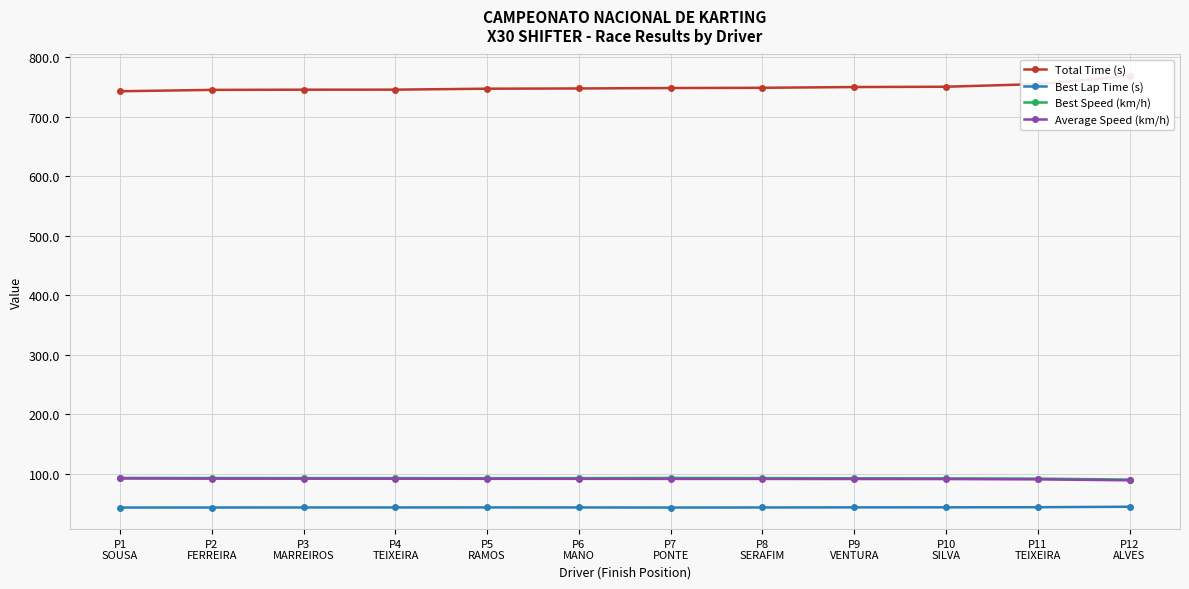

True or false: Best Speed (km/h) and Average Speed (km/h) intersect in this chart.

False